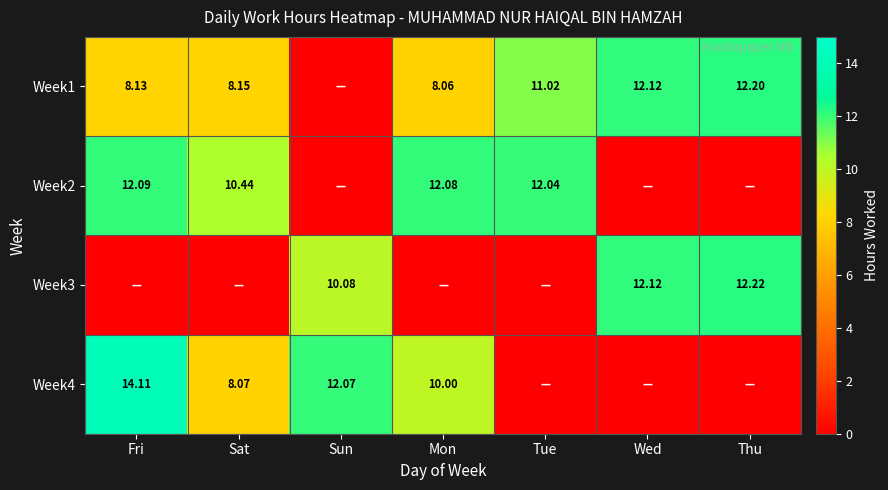

Which has a higher value, Sun or Thu?

Thu